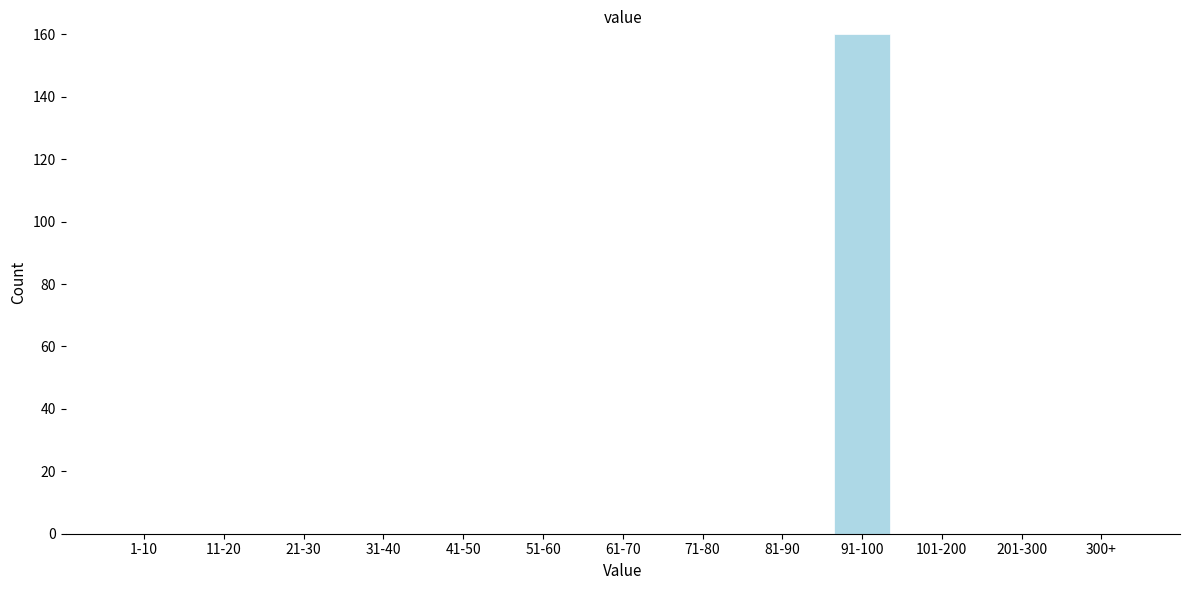

Reading right to left, transcribe all the data shown in this chart.

300+=0	201-300=0	101-200=0	91-100=160	81-90=0	71-80=0	61-70=0	51-60=0	41-50=0	31-40=0	21-30=0	11-20=0	1-10=0